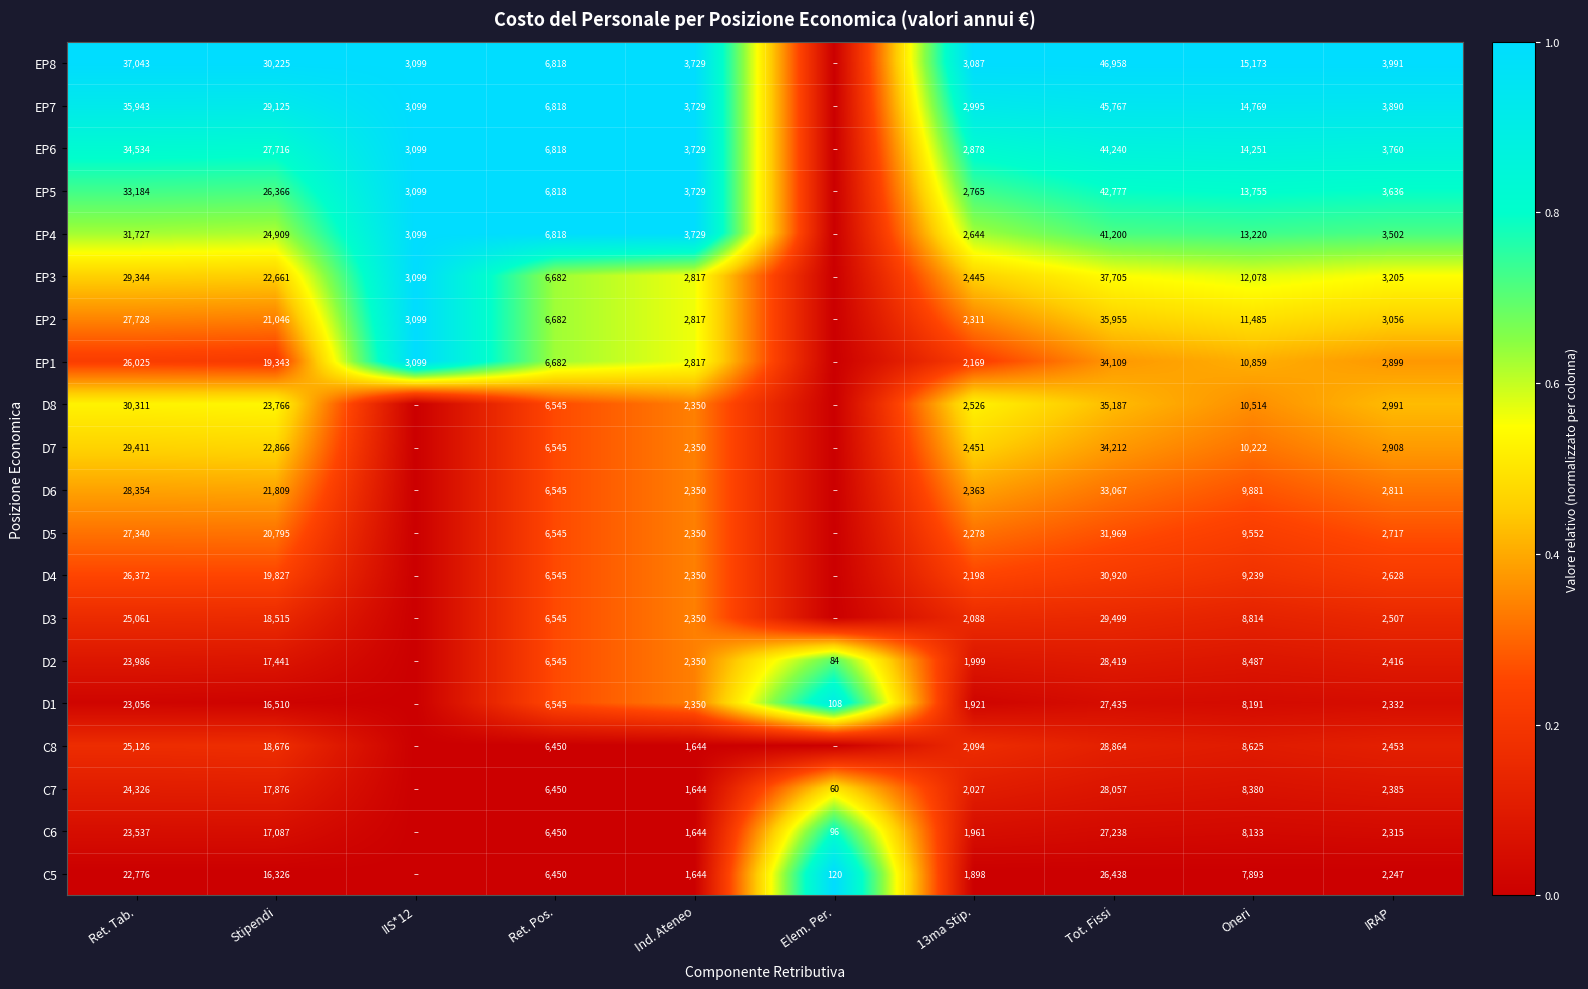

True or false: D6 has a value of 0.2 at Ret. Tab..

False